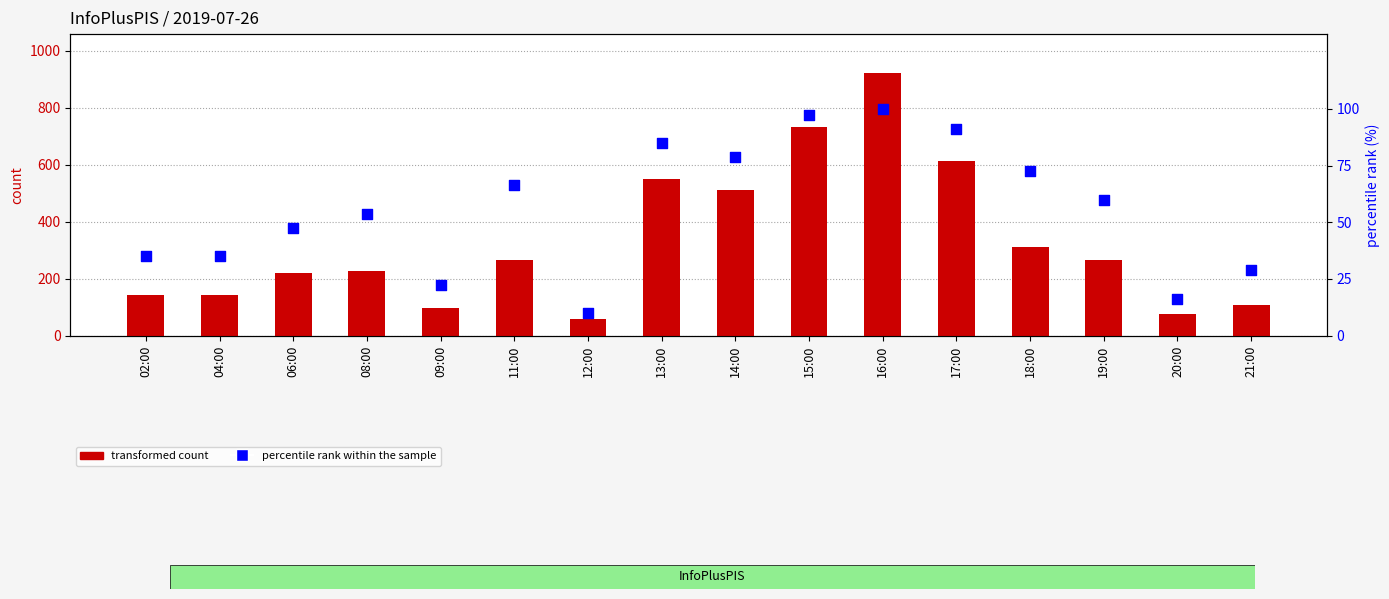

Which series reaches the minimum Y coordinate?

percentile rank within the sample